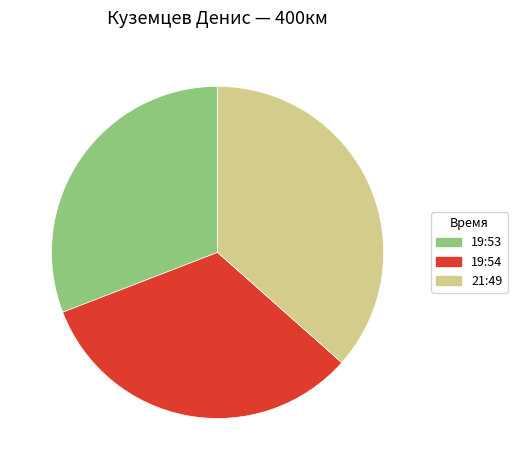

Do 19:54 and 21:49 together represent more than half of the pie?

Yes